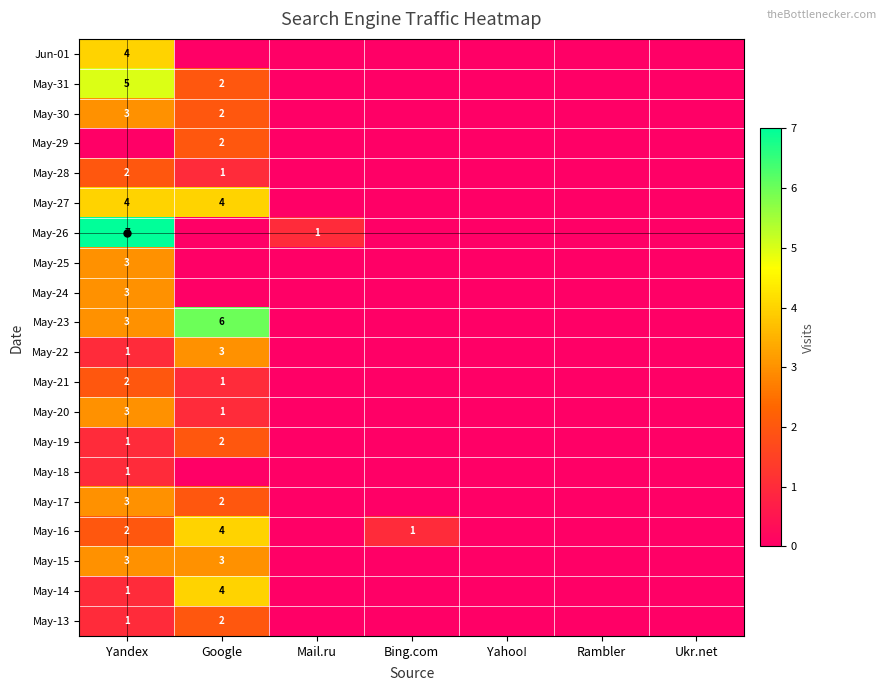

What is the total value across all series at Mail.ru?

1